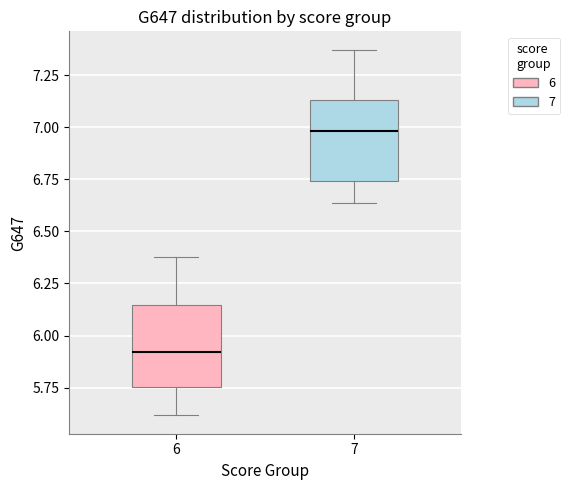

Reading left to right, transcribe this box plot: for each box, give where its median line is, the range the box spans, and where its two whiskers end, as read against the y-axis. The values are not printed on the chart, so give them approximately, as read against the axis.

6: median 5.90, box 5.75 to 6.15, whiskers 5.60 to 6.40
7: median 7.00, box 6.75 to 7.15, whiskers 6.65 to 7.35